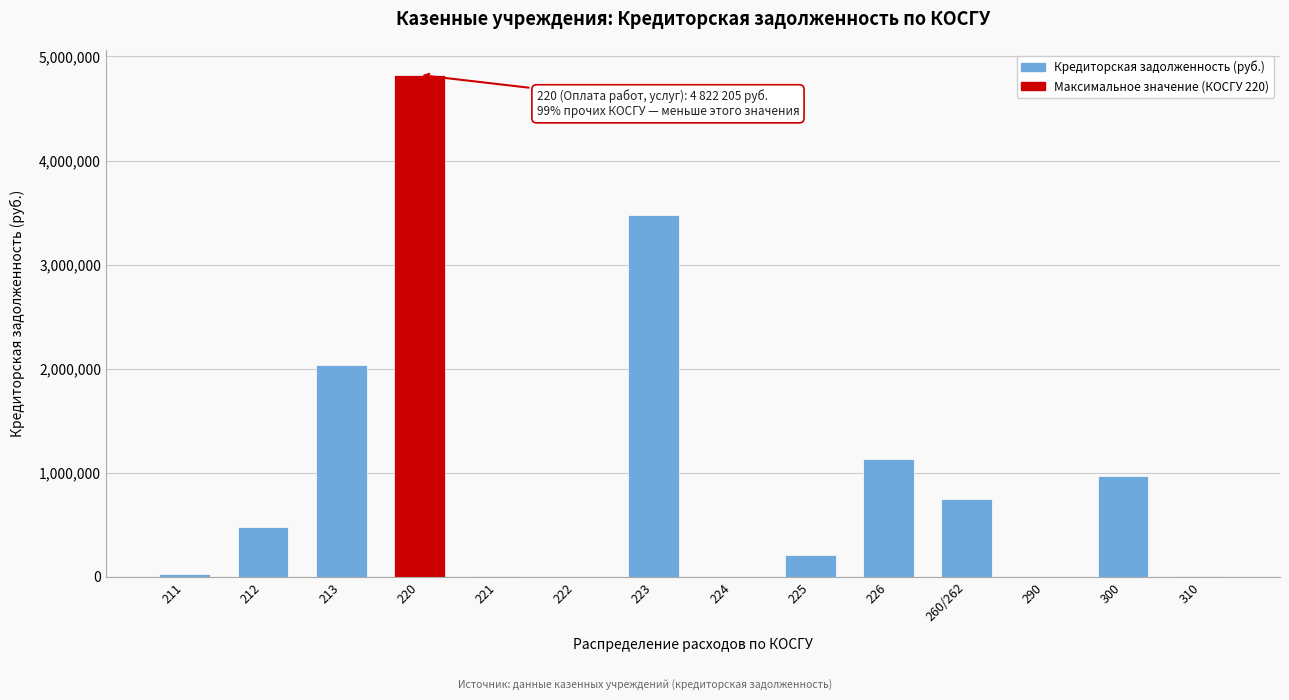

What is the ratio of the value at 213 to the value at 225?

9.8